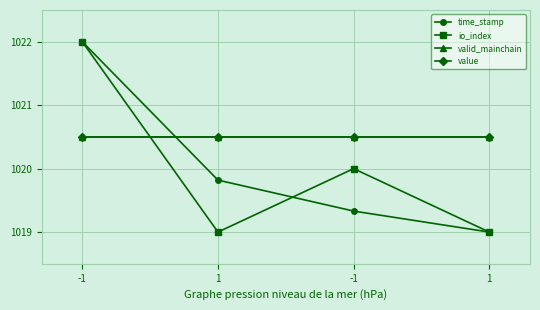

What is the sum of the io_index values at 1 and -1?

2039.0